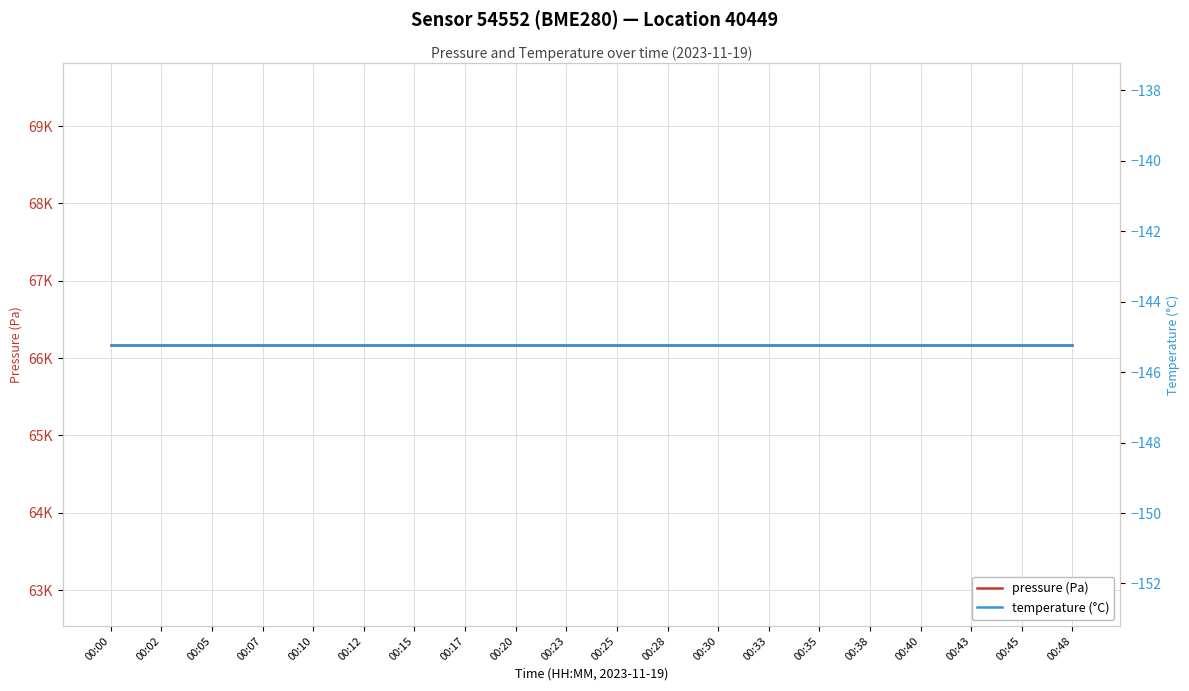

True or false: temperature (°C) and pressure (Pa) intersect in this chart.

False